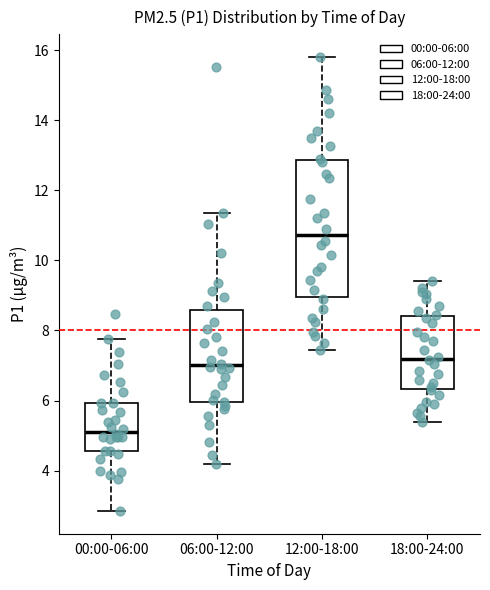

Which box's median line is the lowest?

00:00-06:00